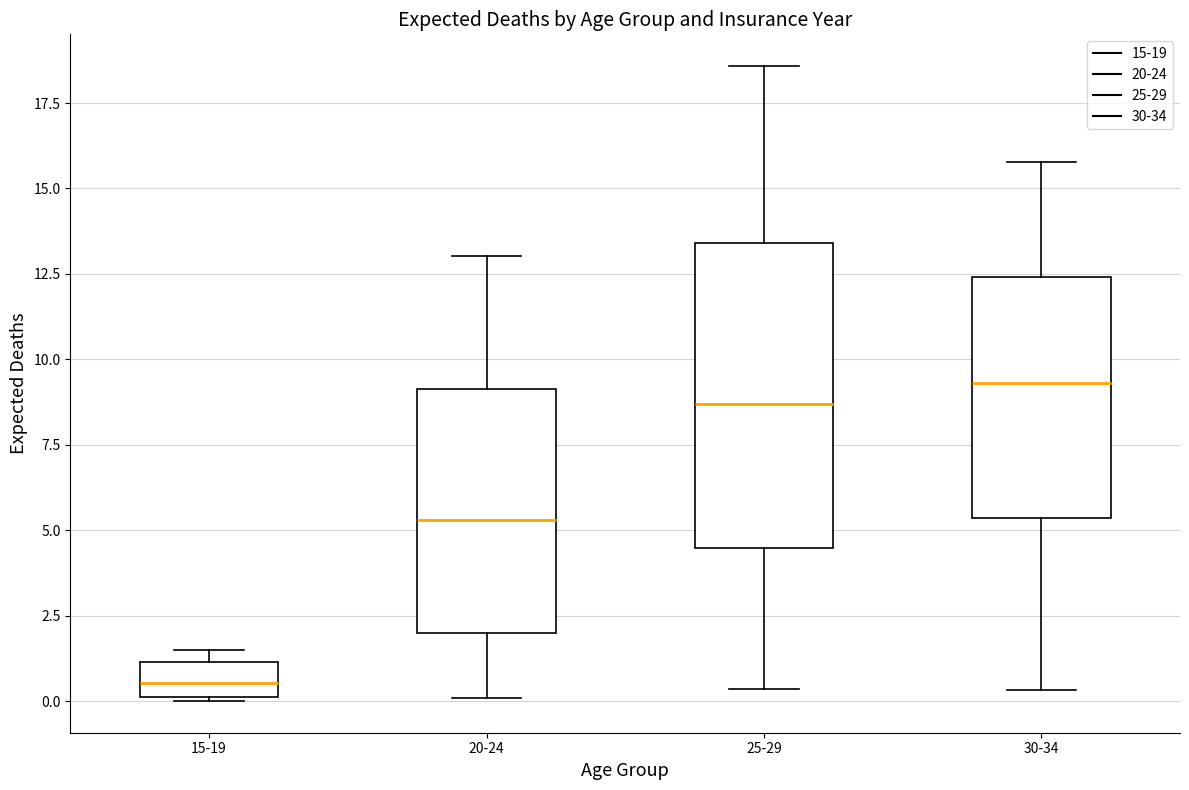

Reading left to right, transcribe this box plot: for each box, give where its median line is, the range the box spans, and where its two whiskers end, as read against the y-axis. The values are not printed on the chart, so give them approximately, as read against the axis.

15-19: median 0.5, box 0.0 to 1.0, whiskers 0.0 to 1.5
20-24: median 5.5, box 2.0 to 9.0, whiskers 0.0 to 13.0
25-29: median 8.5, box 4.5 to 13.5, whiskers 0.5 to 18.5
30-34: median 9.5, box 5.5 to 12.5, whiskers 0.5 to 16.0